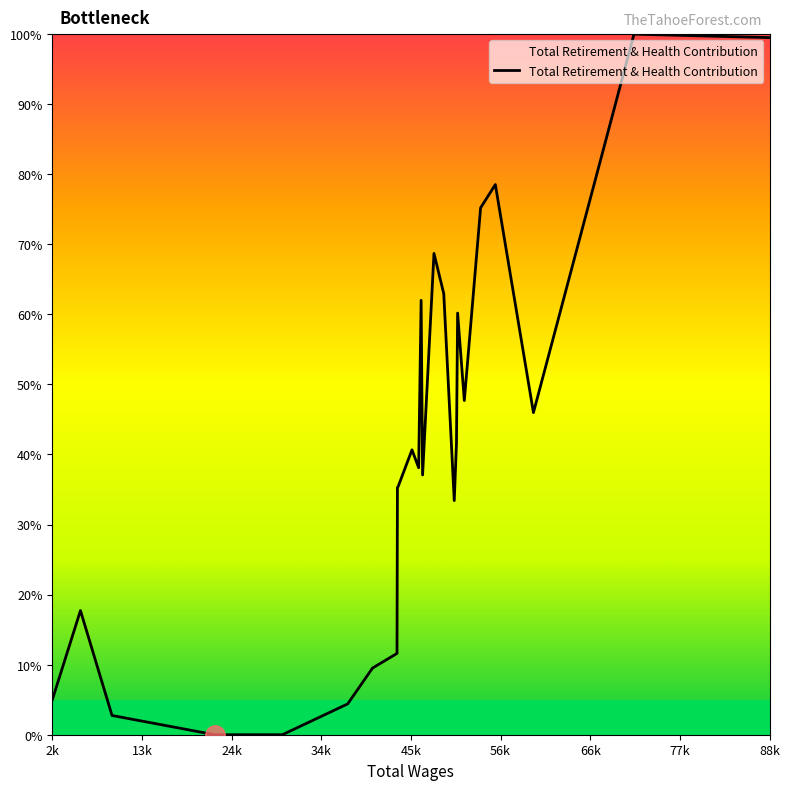

What is the greatest value displayed?

100.0